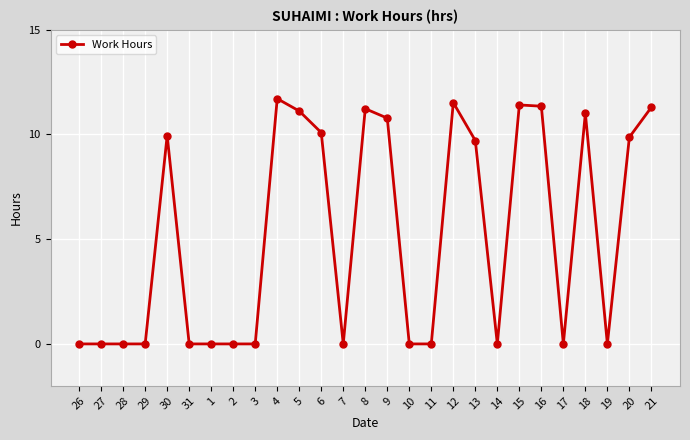

What is the greatest value displayed?

11.7